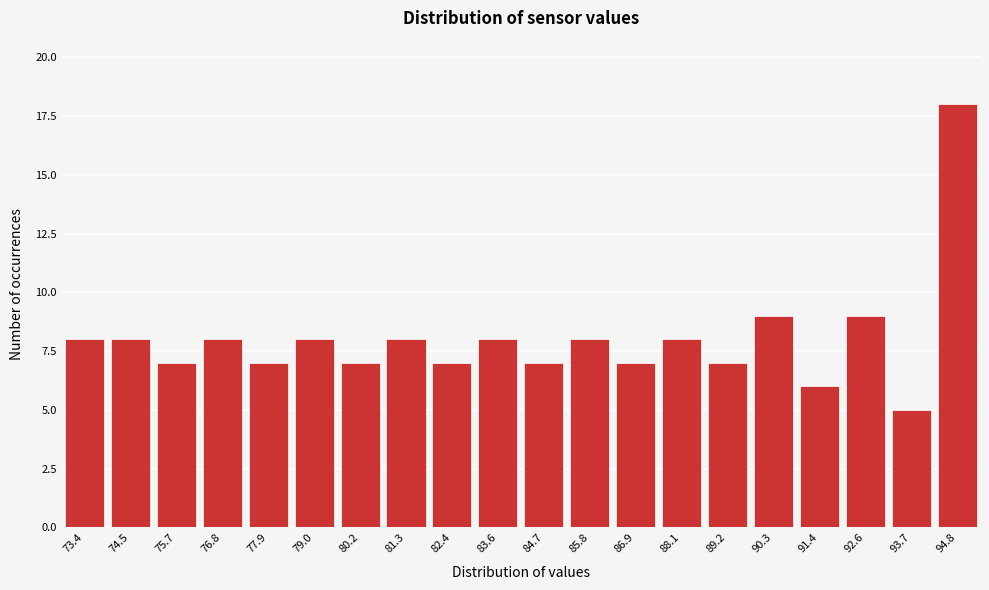

Reading left to right, transcribe all the data shown in this chart.

73.4=8	74.5=8	75.7=7	76.8=8	77.9=7	79.0=8	80.2=7	81.3=8	82.4=7	83.6=8	84.7=7	85.8=8	86.9=7	88.1=8	89.2=7	90.3=9	91.4=6	92.6=9	93.7=5	94.8=18